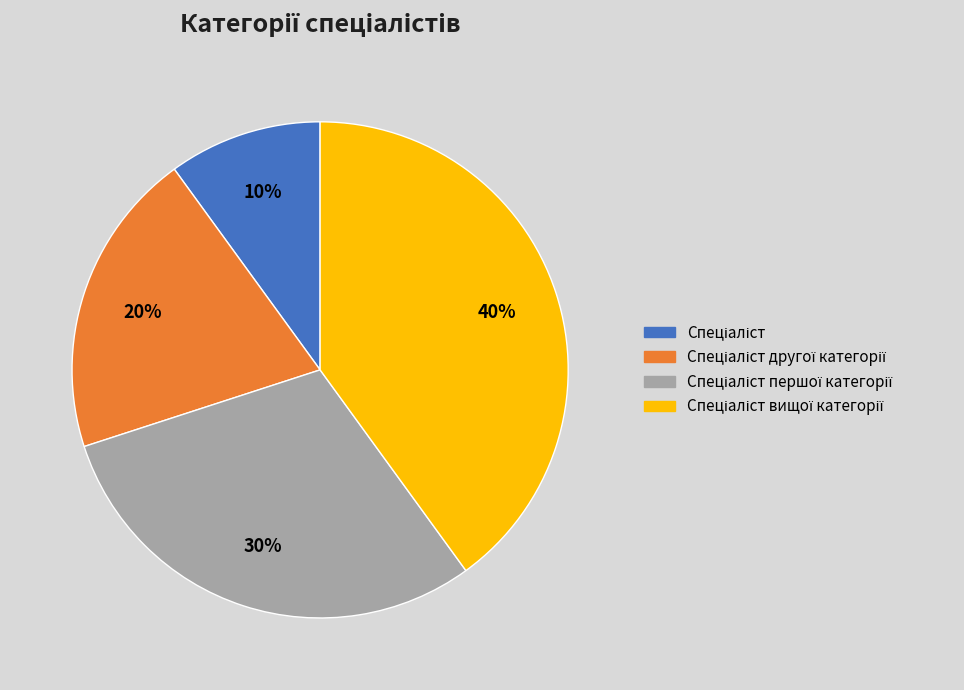

To the nearest percent, what is the difference between the largest and smallest slice percentages?

30%